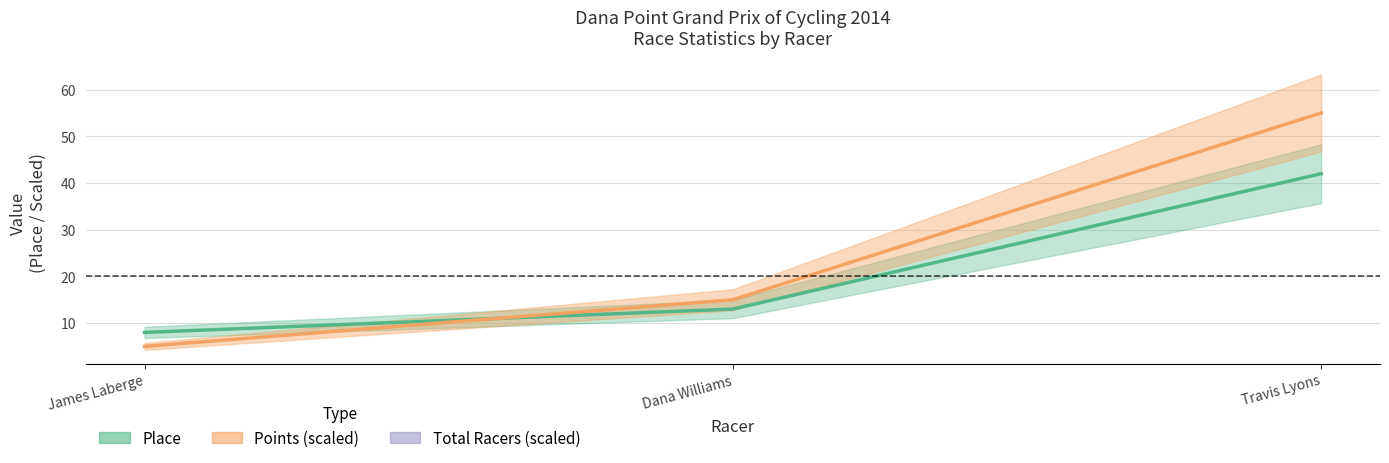

Reading left to right, what are all the values shown in this chart?

Place: James Laberge=8.0	Dana Williams=13.0	Travis Lyons=42.0
Points: James Laberge=5.0	Dana Williams=15.0	Travis Lyons=55.0